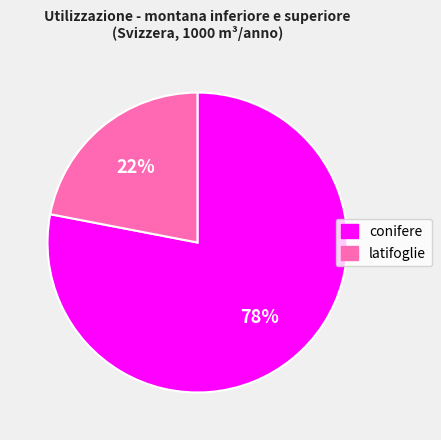

To the nearest percent, what is the difference between the latifoglie and conifere slice percentages?

56%